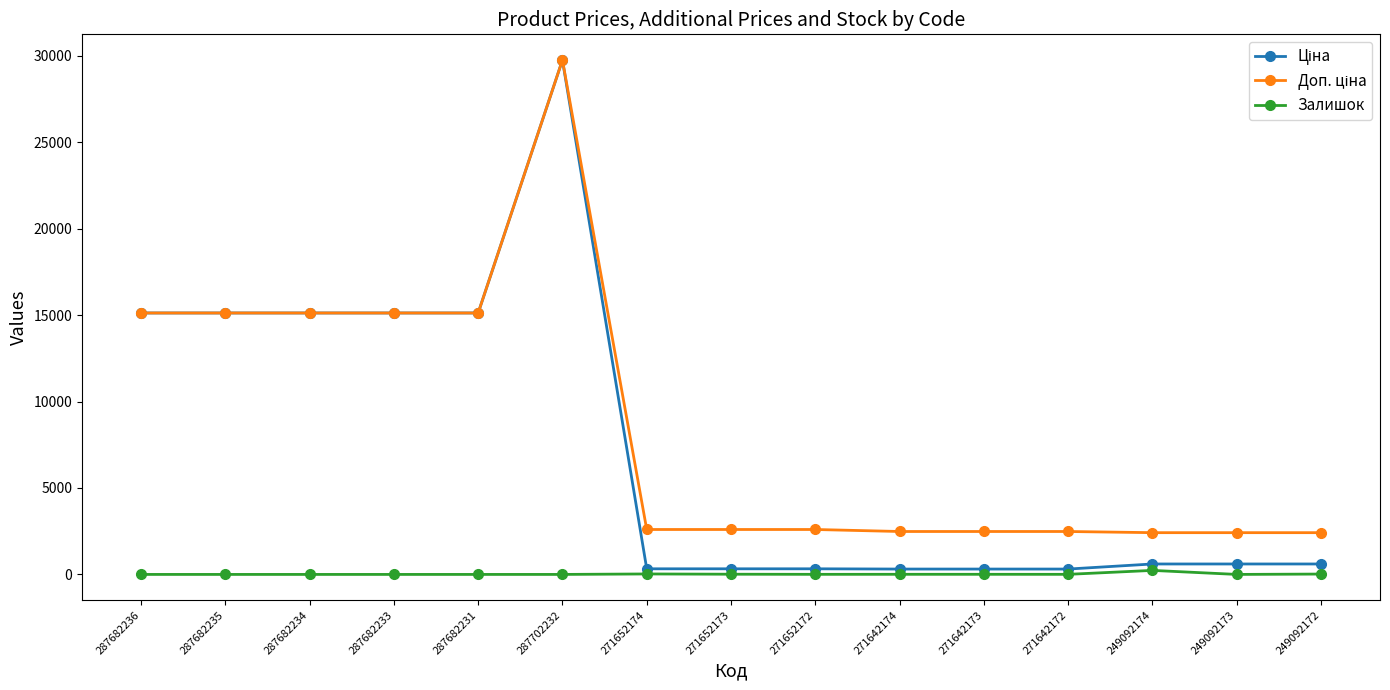

What is the label of the 11th point from the left?

271642173